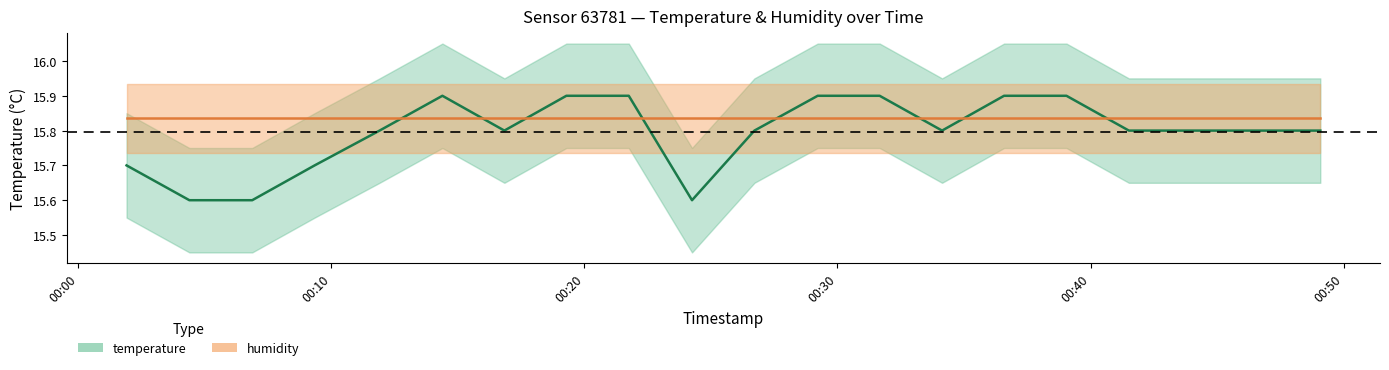

Does the chart have visible grid lines?

No